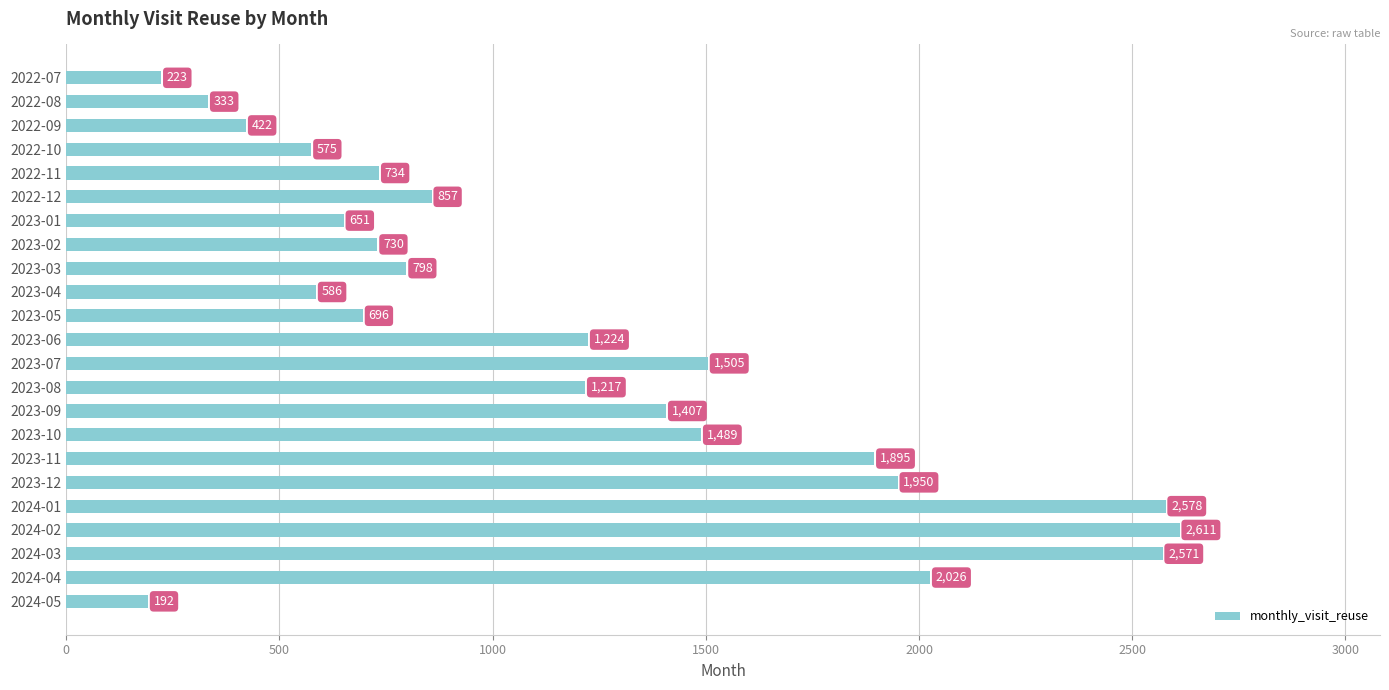

How many series are shown in this chart?

1